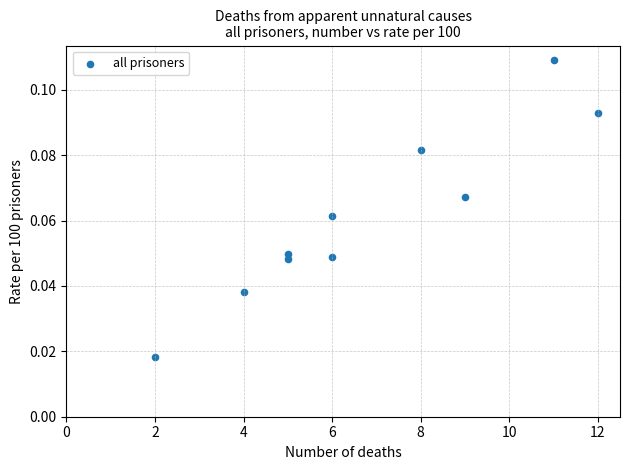

What is the average X value?

6.8